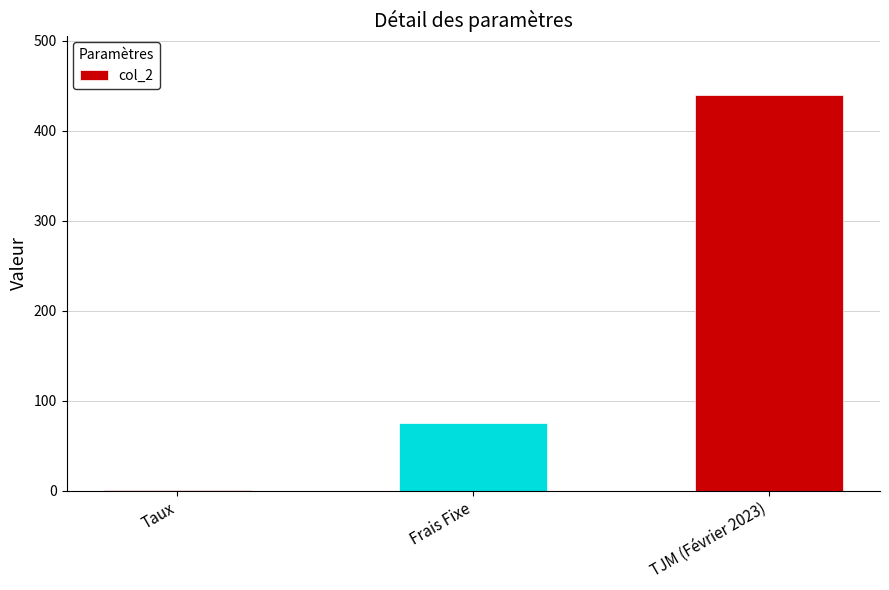

What is the change in value from Frais Fixe to TJM (Février 2023)?

+365.0